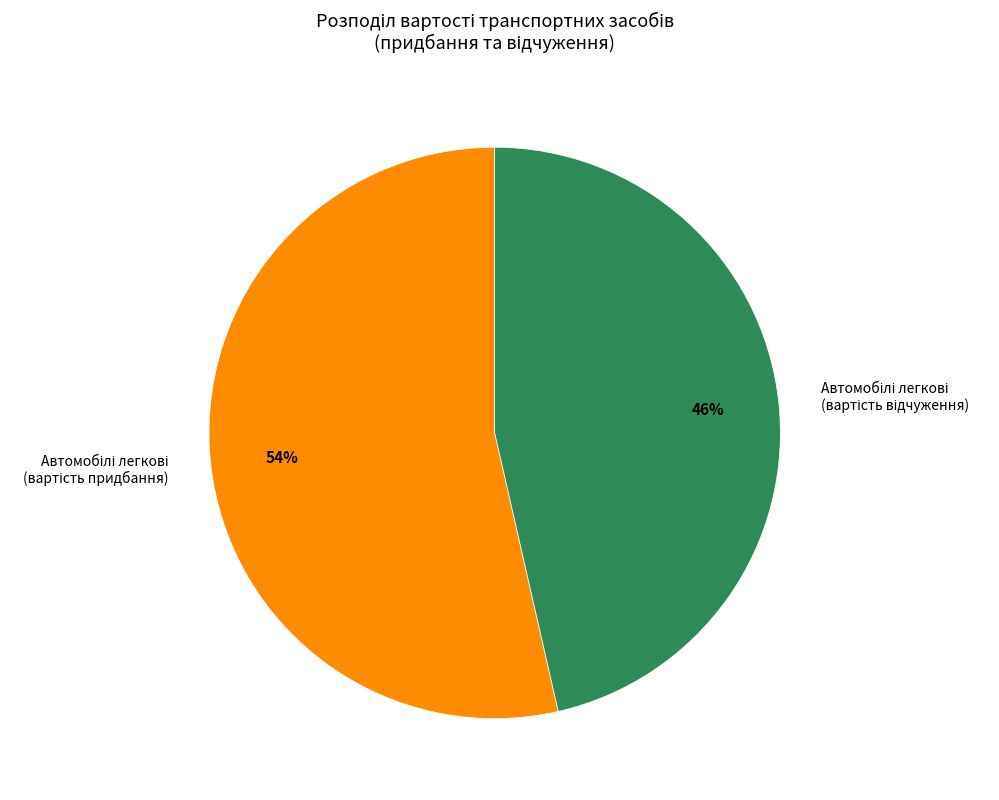

Does any single category account for the majority?

Yes